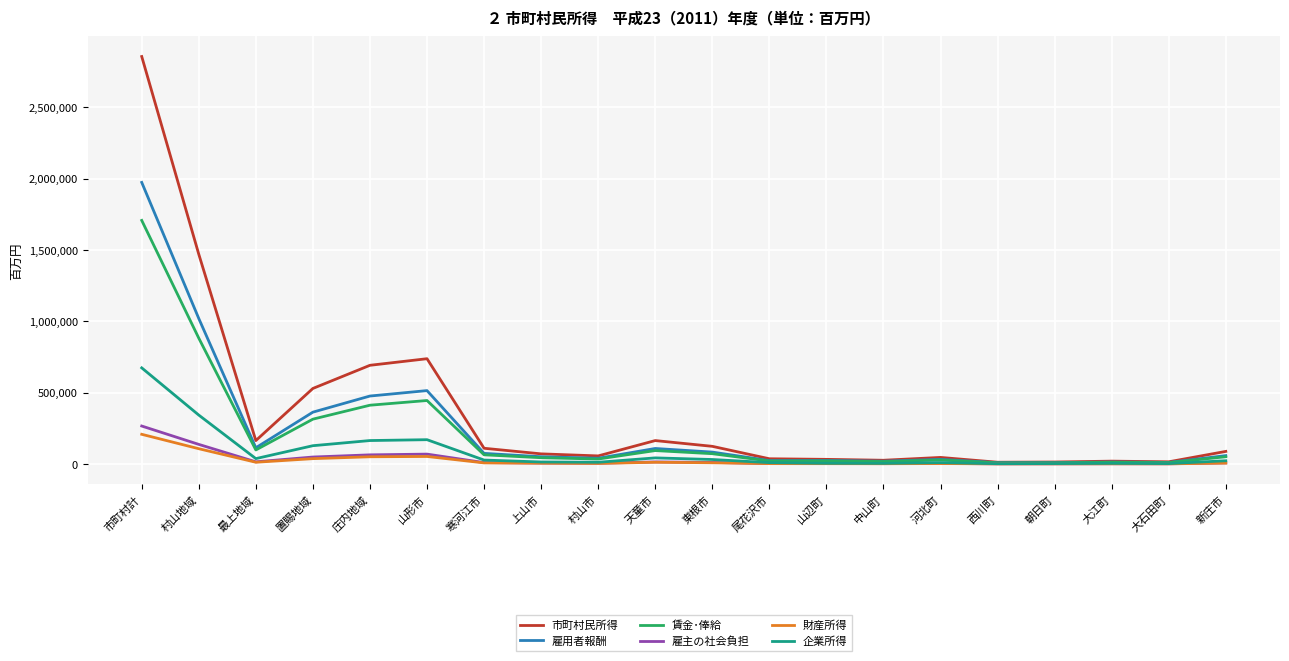

What is the difference between the maximum and minimum values in the 企業所得 series?

671240